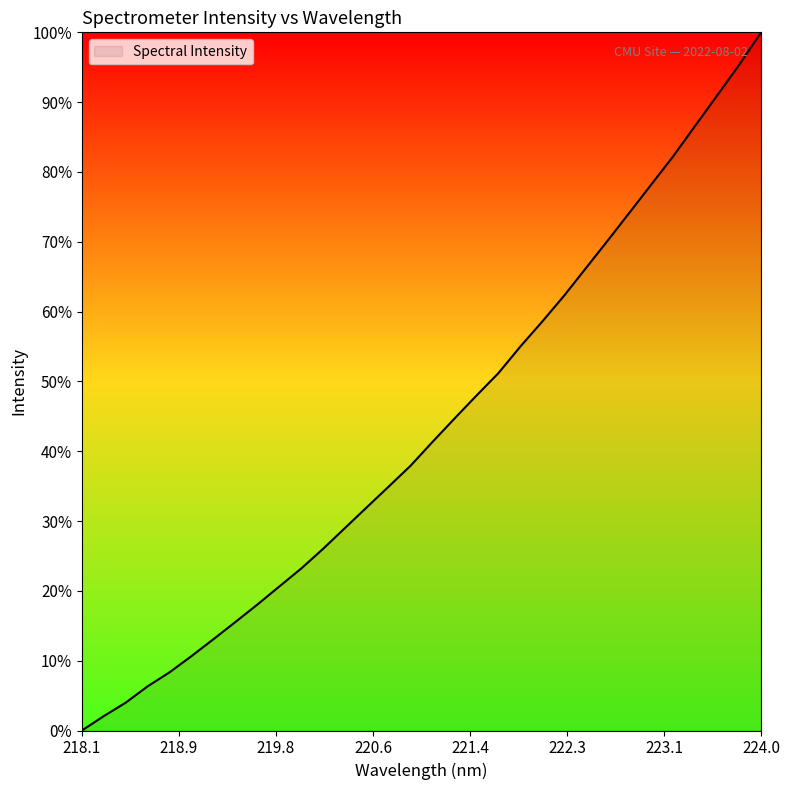

How many lines are shown in the chart?

1